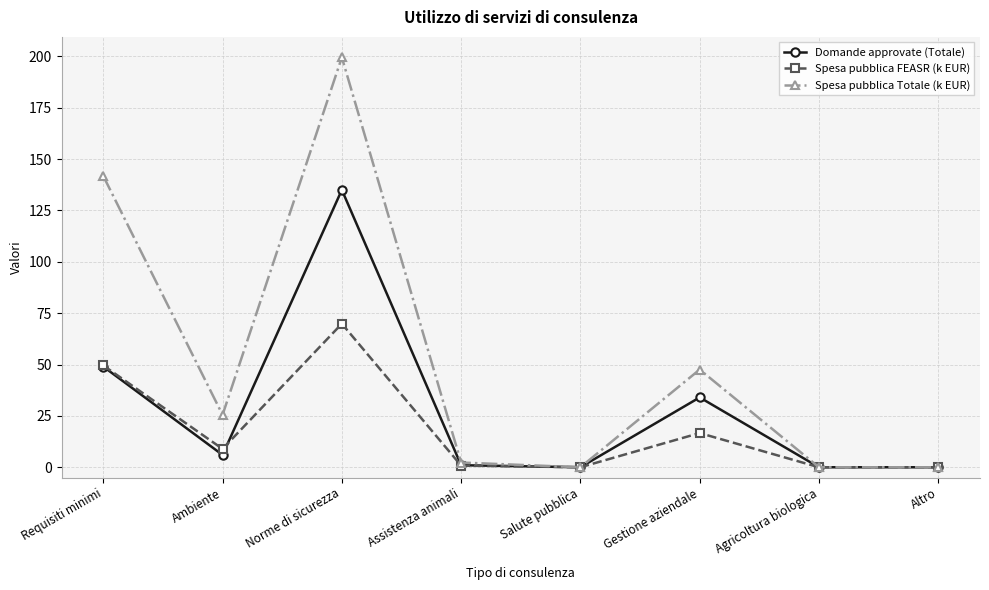

What position from the left is Gestione aziendale?

6